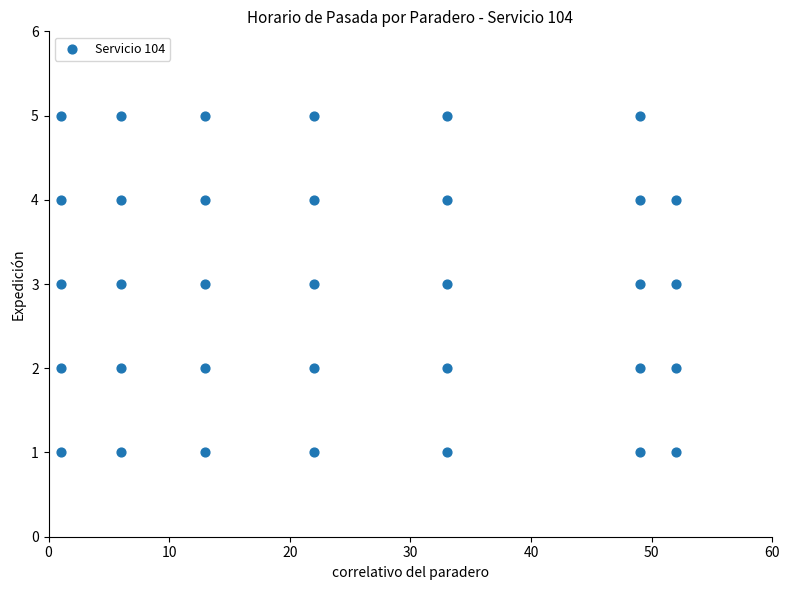

What is the range of Y values (max minus min)?

4